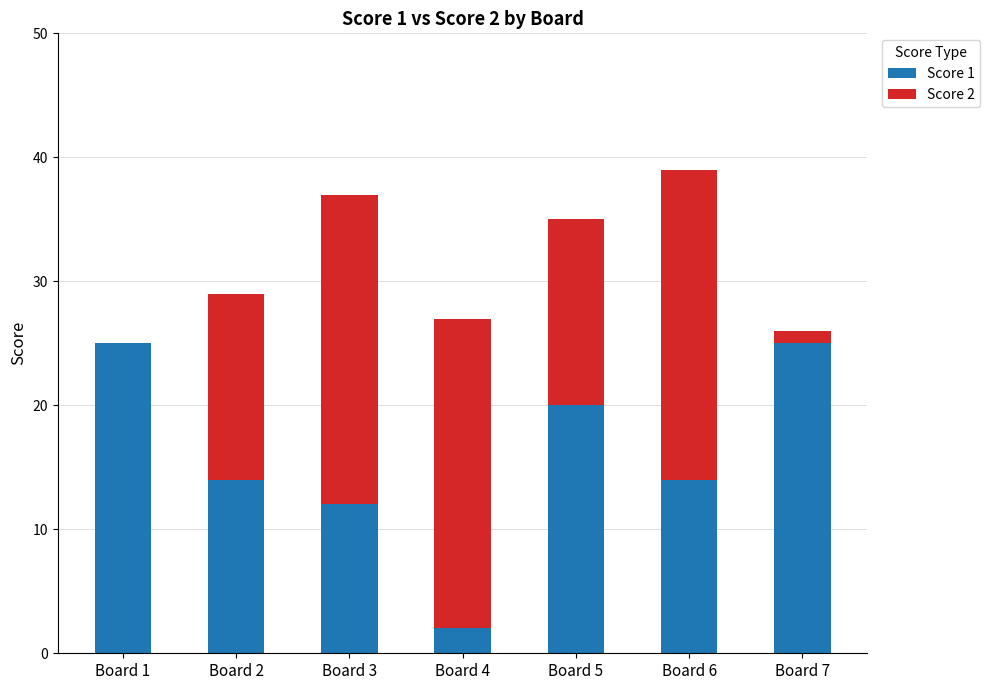

What is the total value across all series at Board 6?

39